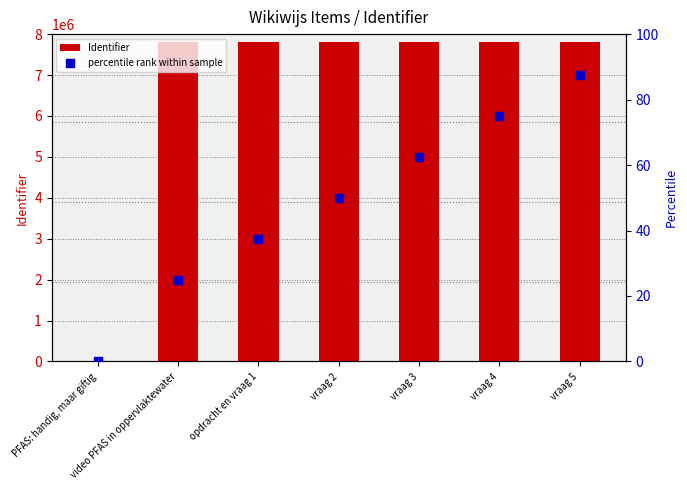

Which series has the largest total across all categories?

Identifier